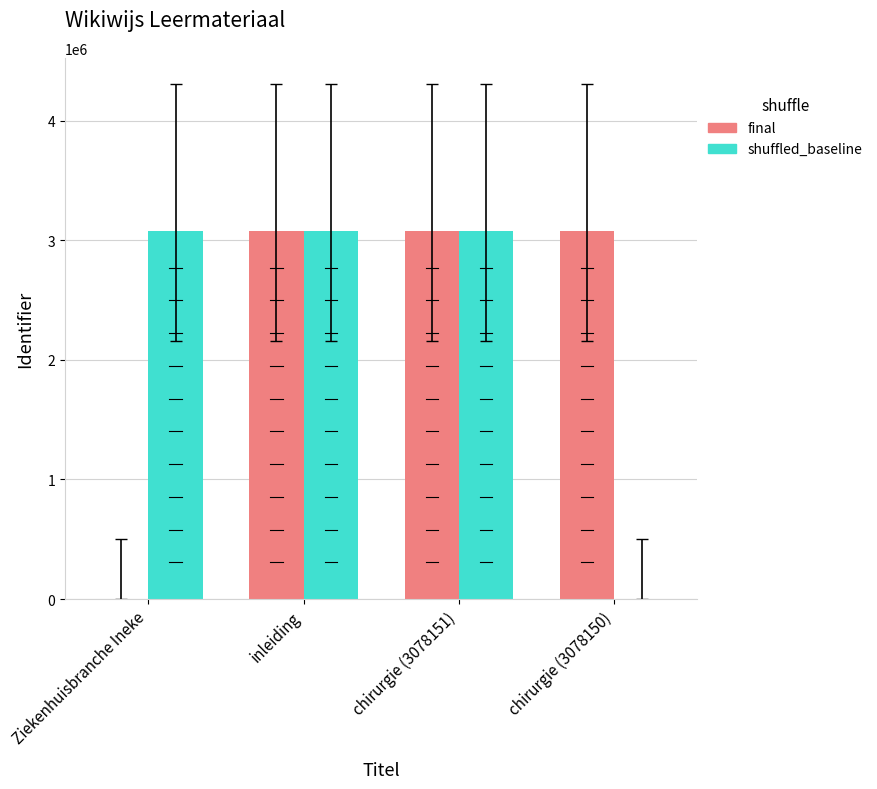

The value of shuffled_baseline at chirurgie (3078150) is 0. True or false?

True